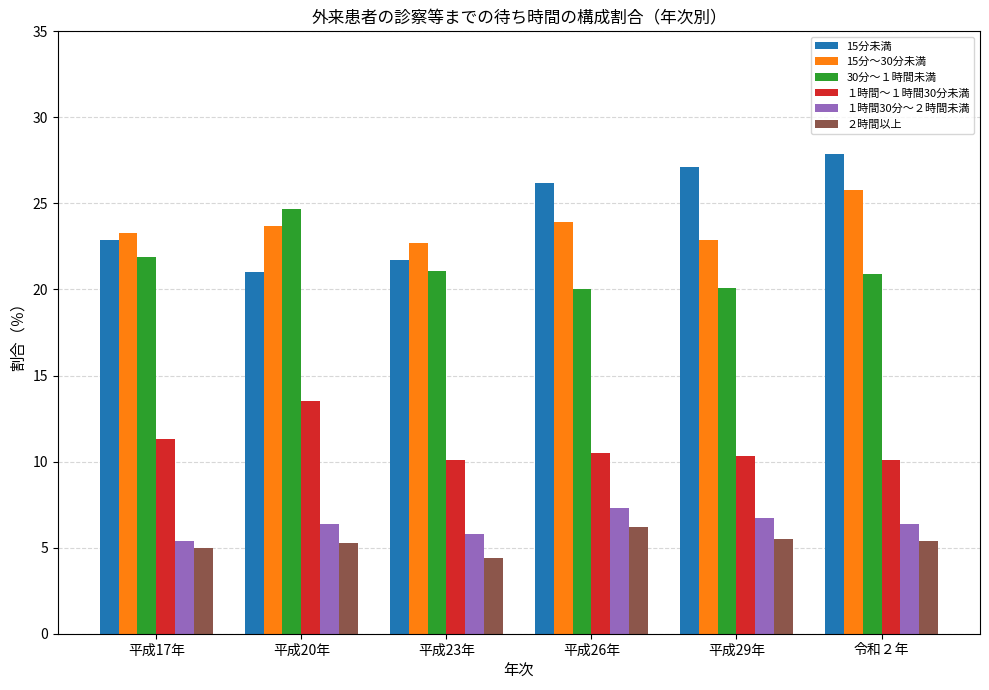

What is the minimum value for １時間30分～２時間未満?

5.4